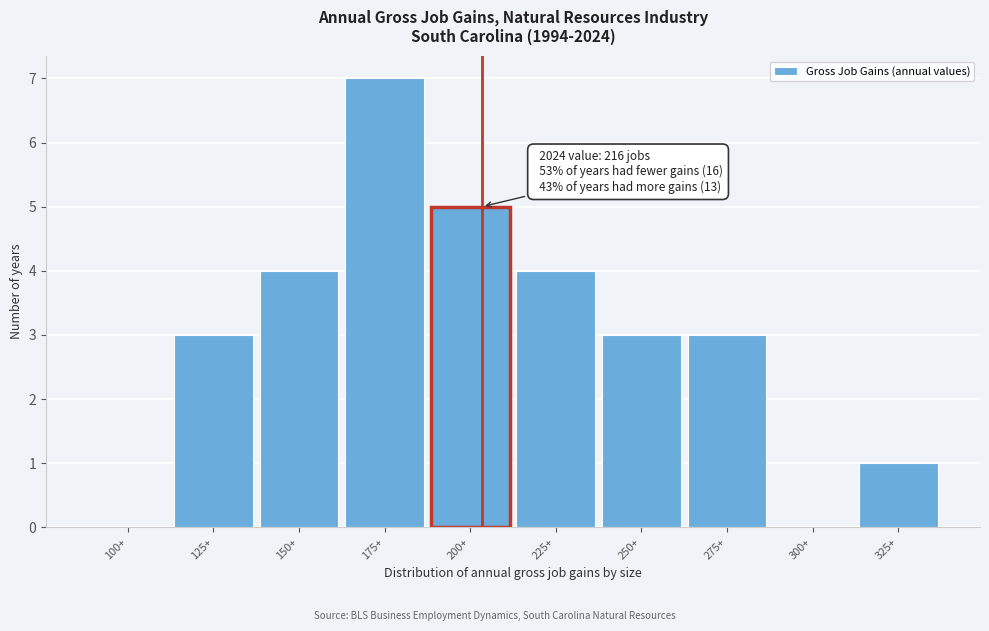

Reading right to left, extract all data points from this chart.

325+=1	300+=0	275+=3	250+=3	225+=4	200+=5	175+=7	150+=4	125+=3	100+=0